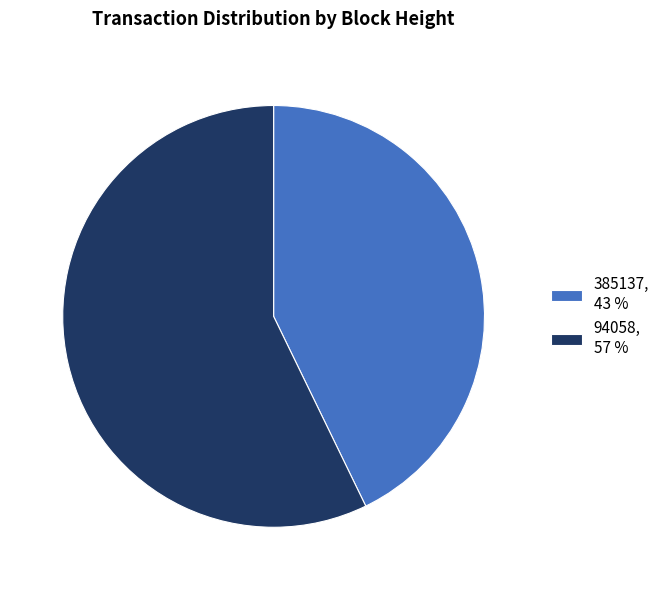

Which slice is the smallest?

385137